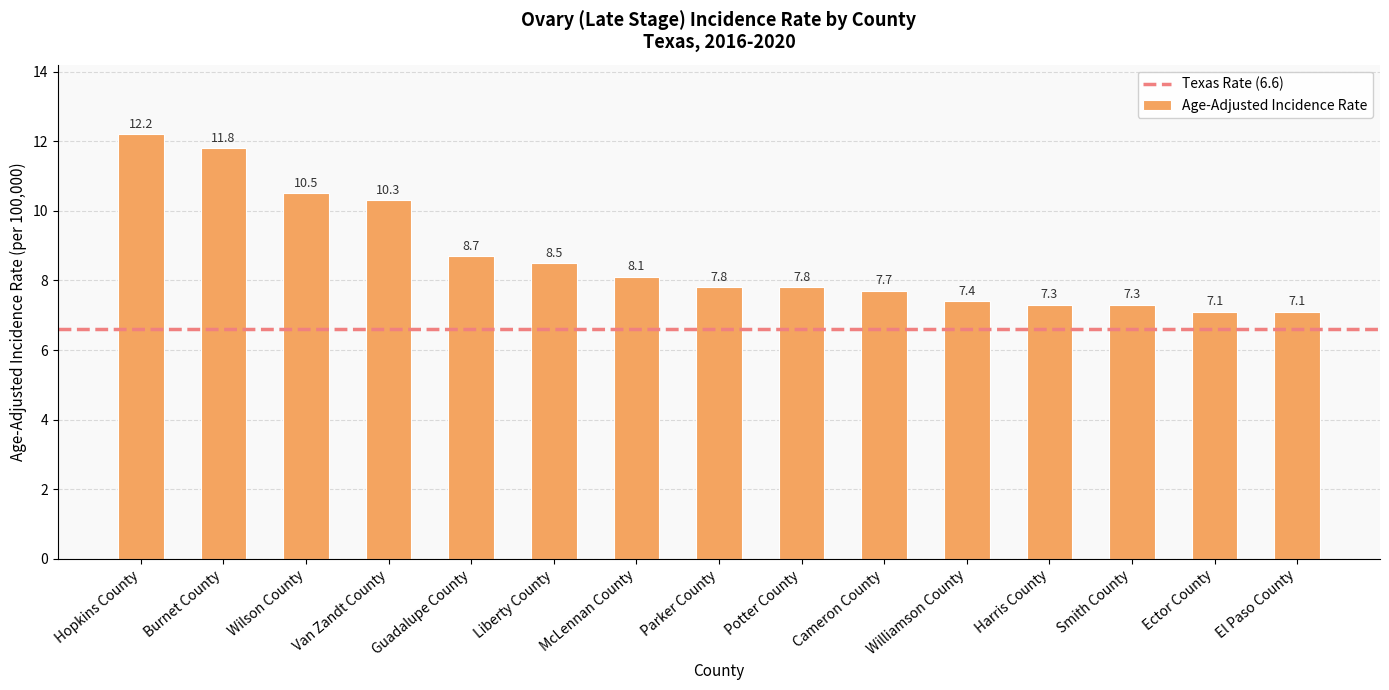

What is the label of the 15th bar from the right?

Hopkins County